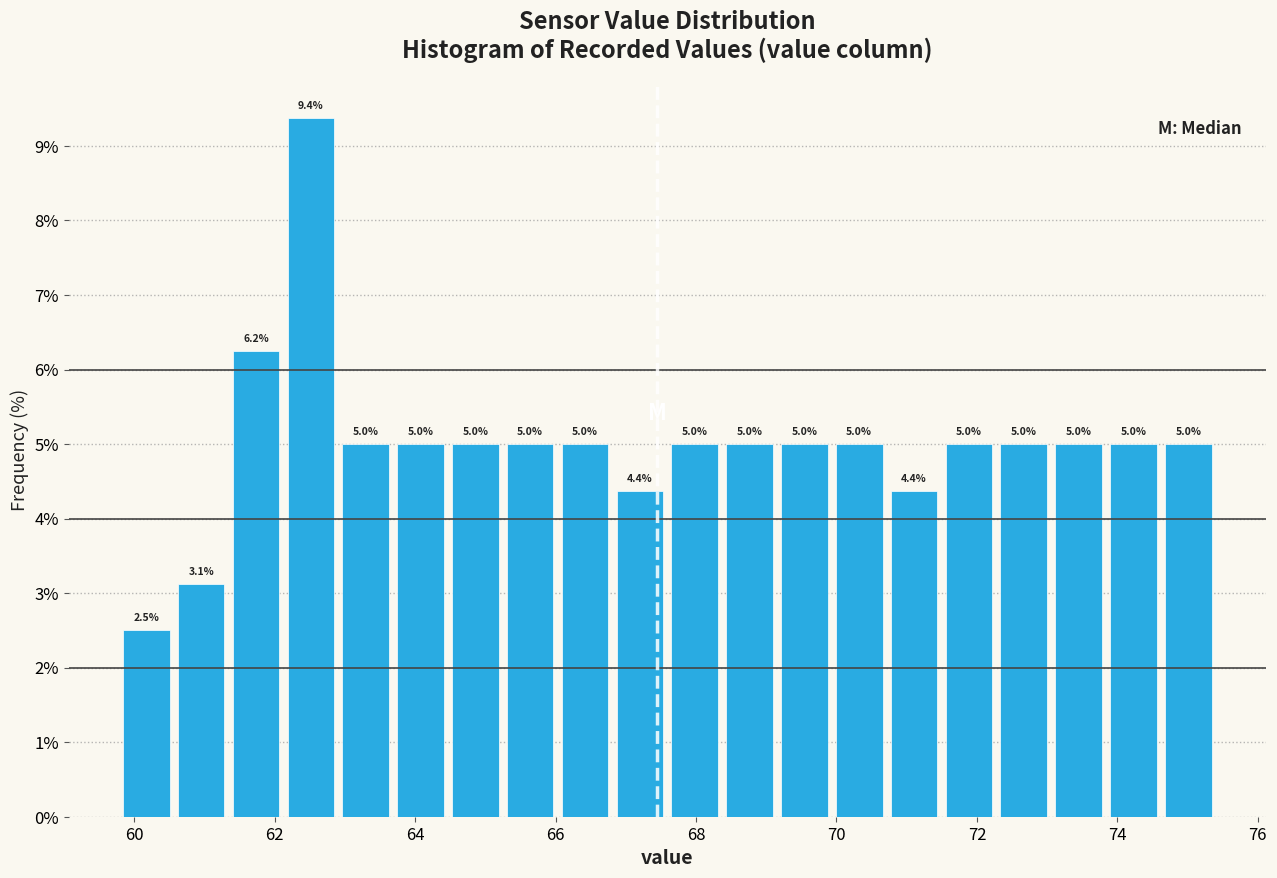

Around what value on the x-axis is the tallest bar? Give the approximate position of its centre, as read against the axis.

62.6